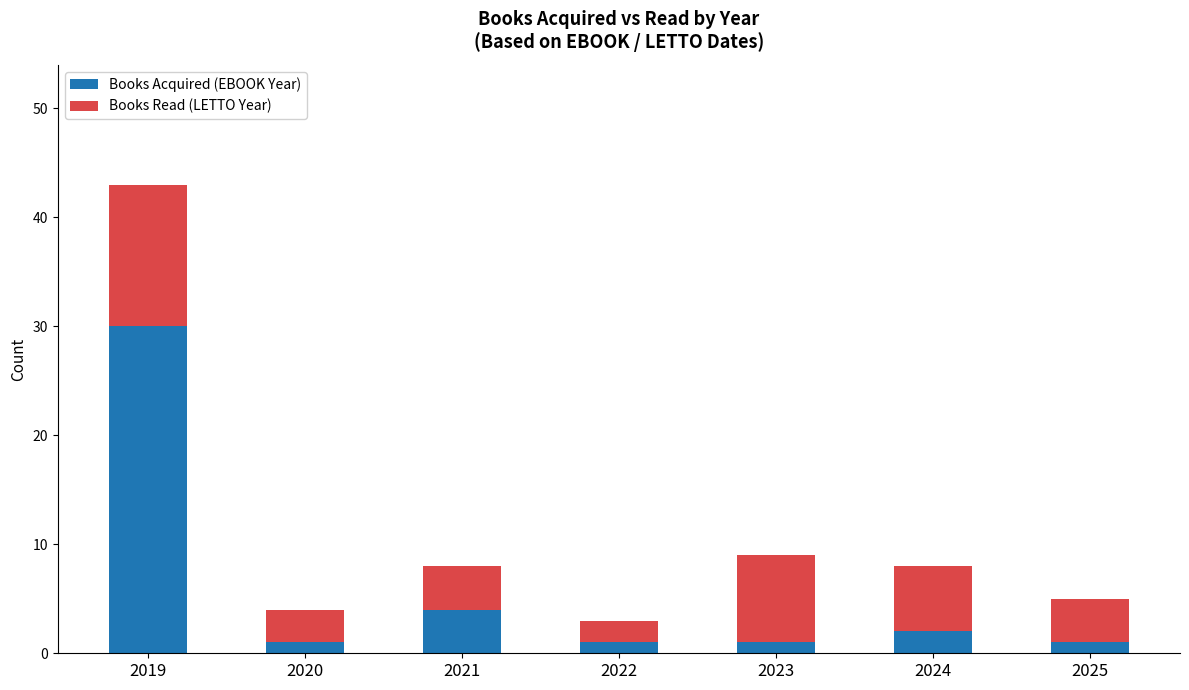

What is the total value across all series at 2024?

8